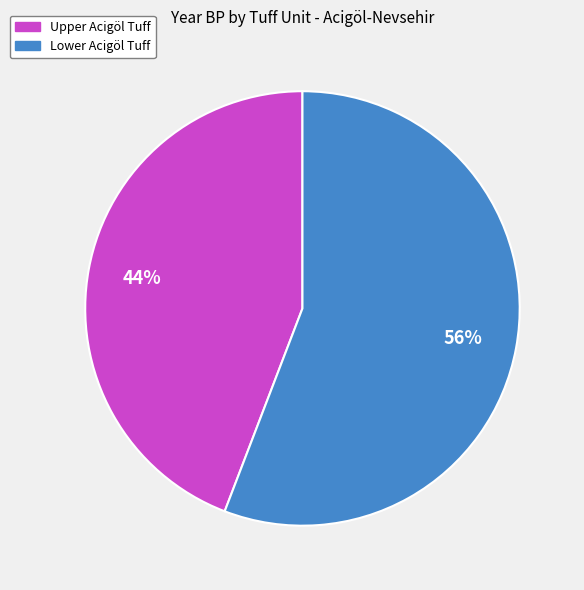

Which slice is the largest?

Lower Acigöl Tuff